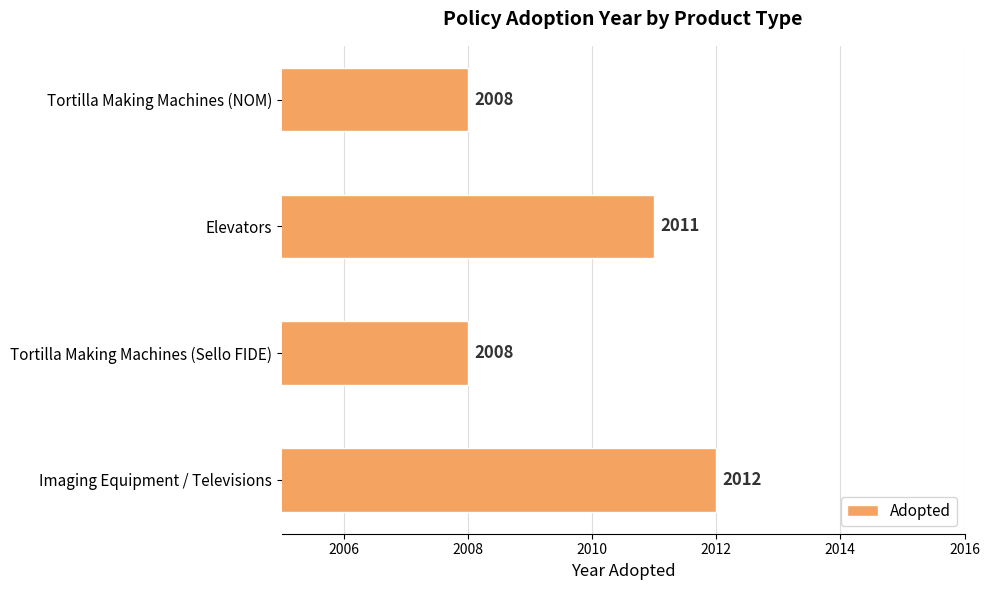

Which label corresponds to the largest value in the chart?

Imaging Equipment / Televisions